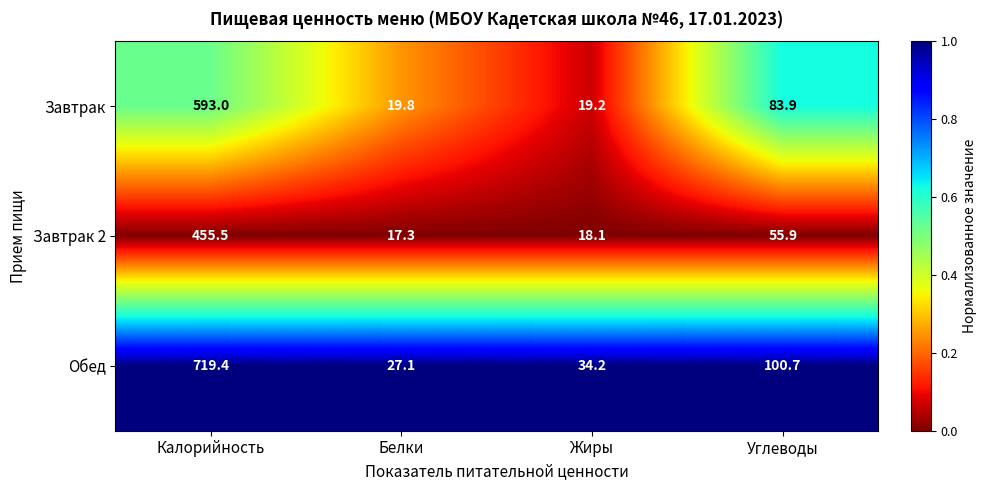

True or false: Завтрак has a value of 593.0 at Калорийность.

True